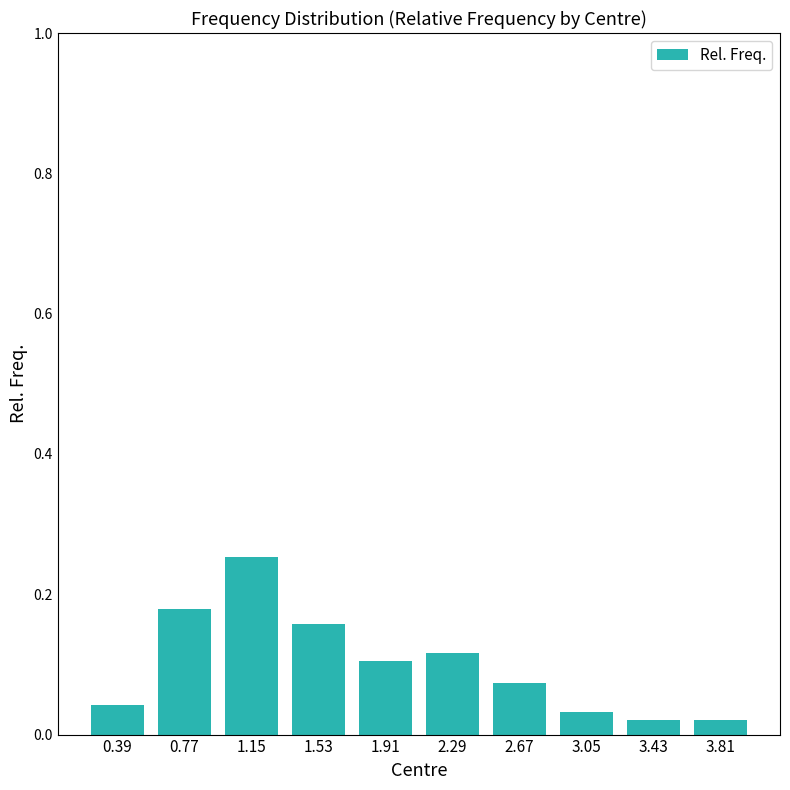

Between 1.53 and 2.29, which is larger?

1.53